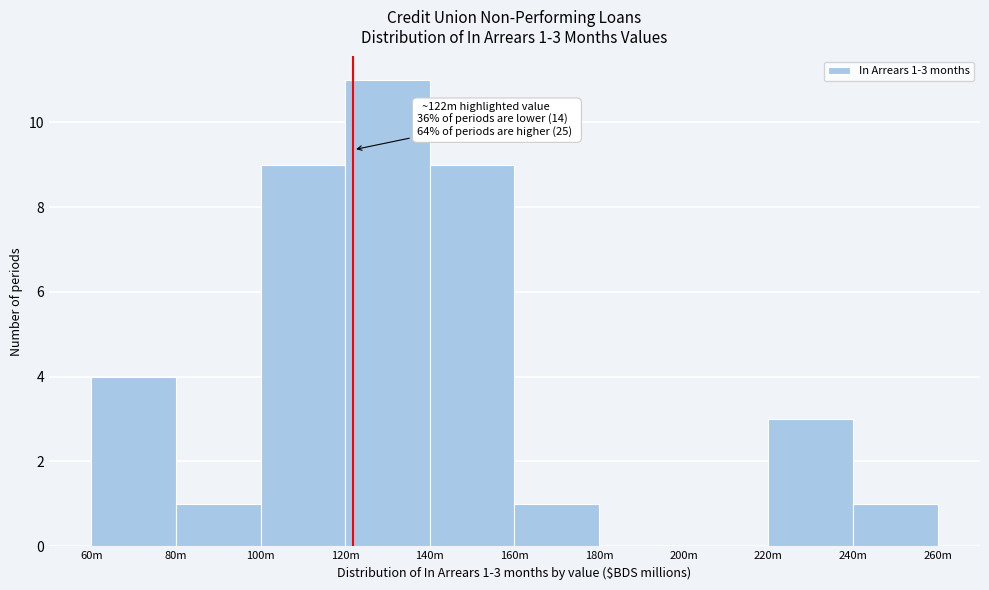

Reading right to left, transcribe all the data shown in this chart.

240m=1	220m=3	200m=0	180m=0	160m=1	140m=9	120m=11	100m=9	80m=1	60m=4